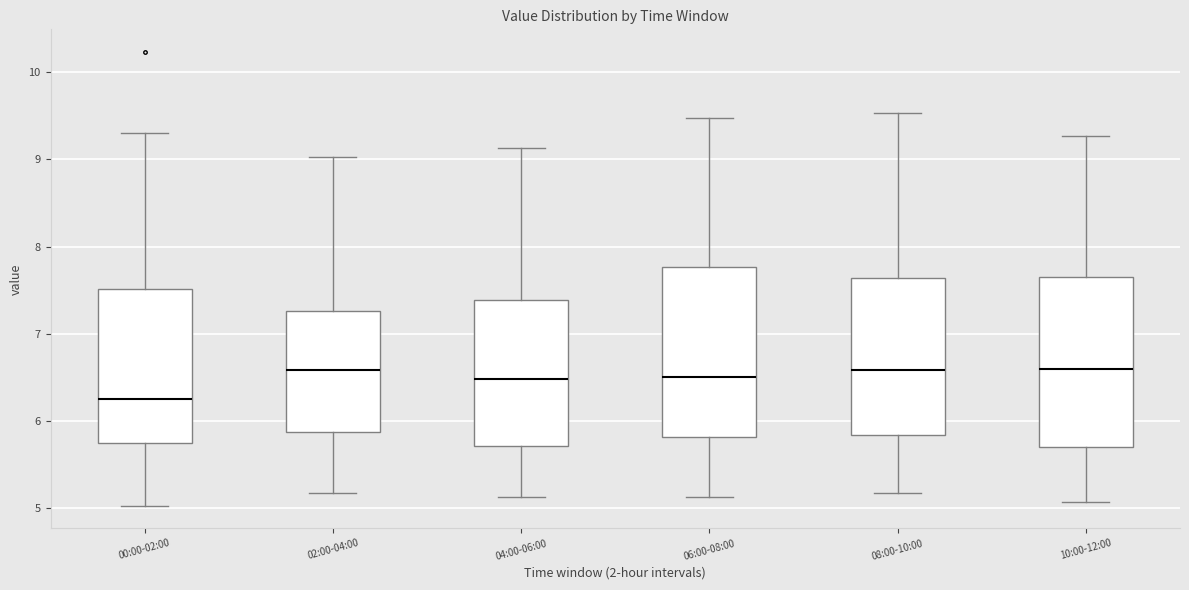

Reading left to right, read every box against the y-axis: the position of its median line, the range the box covers, and the ends of its whiskers. The values are not printed on the chart, so give them approximately, as read against the axis.

00:00-02:00: median 6.3, box 5.7 to 7.5, whiskers 5.0 to 9.3
02:00-04:00: median 6.6, box 5.9 to 7.3, whiskers 5.2 to 9.0
04:00-06:00: median 6.5, box 5.7 to 7.4, whiskers 5.1 to 9.1
06:00-08:00: median 6.5, box 5.8 to 7.8, whiskers 5.1 to 9.5
08:00-10:00: median 6.6, box 5.8 to 7.6, whiskers 5.2 to 9.5
10:00-12:00: median 6.6, box 5.7 to 7.7, whiskers 5.1 to 9.3